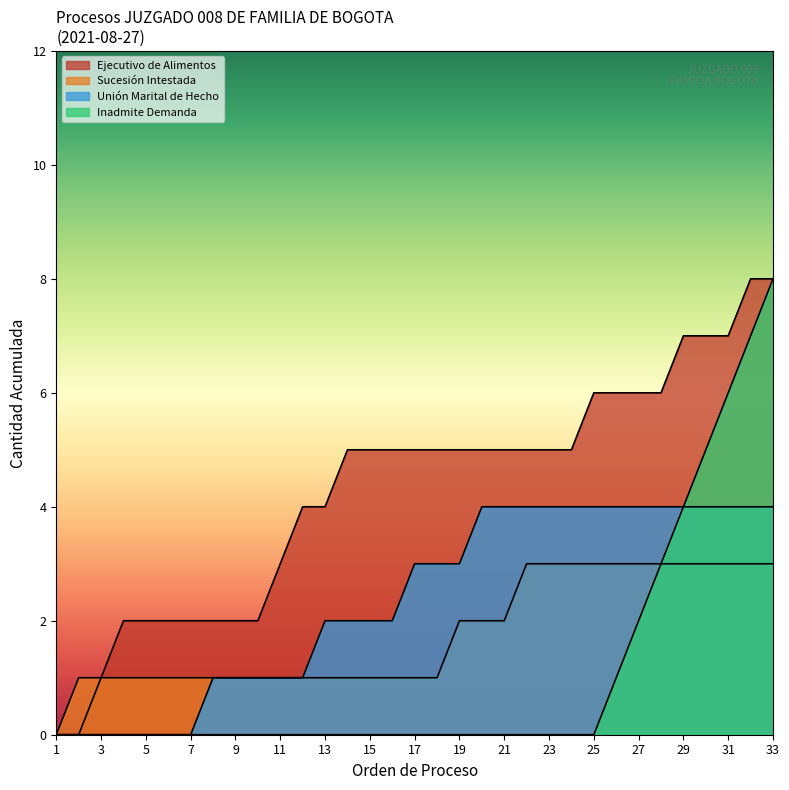

Count the number of categories in the chart.

33